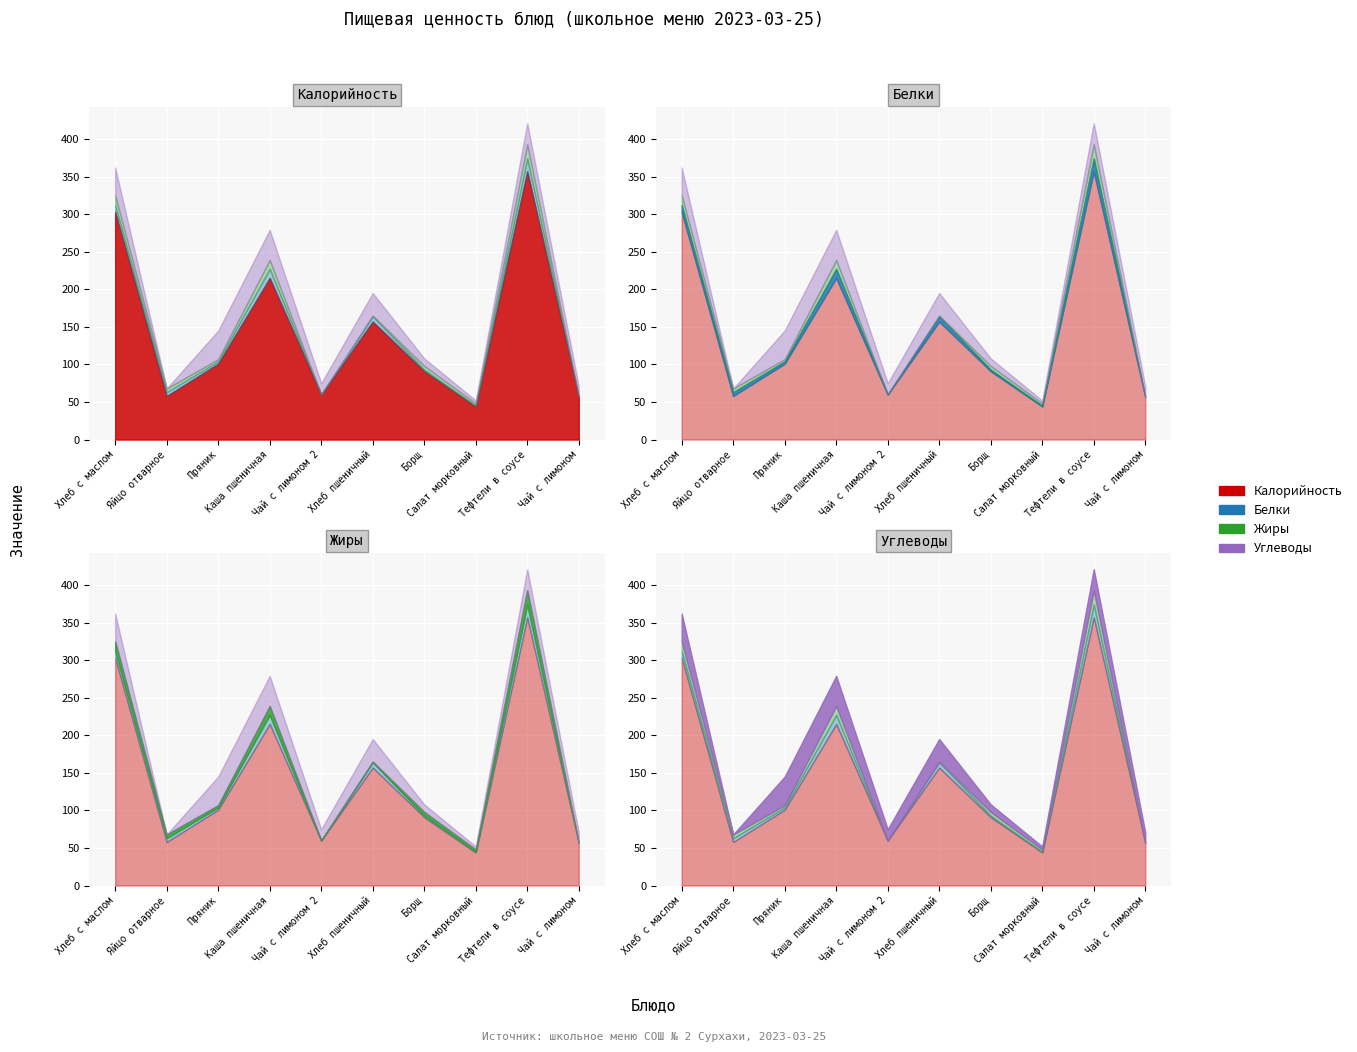

What is the value of the Жиры point at the 7th from the left?

5